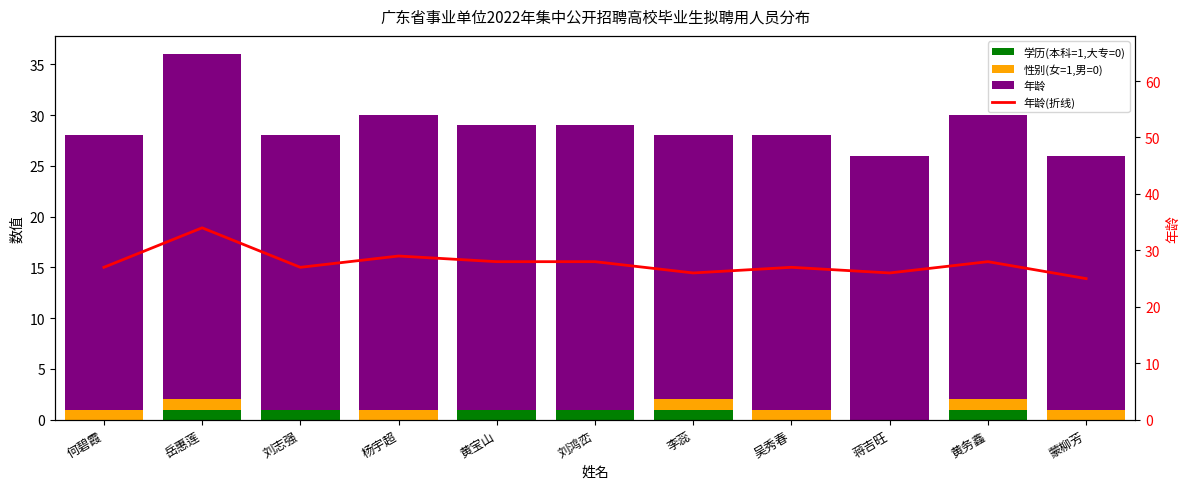

Reading left to right, transcribe all the data shown in this chart.

学历(本科=1,大专=0): 何碧霞=0	岳惠莲=1	刘志强=1	杨宇超=0	黄宝山=1	刘鸿峦=1	李蕊=1	吴秀春=0	蒋吉旺=0	黄务鑫=1	蒙柳芳=0
性别(女=1,男=0): 何碧霞=1	岳惠莲=1	刘志强=0	杨宇超=1	黄宝山=0	刘鸿峦=0	李蕊=1	吴秀春=1	蒋吉旺=0	黄务鑫=1	蒙柳芳=1
年龄: 何碧霞=27	岳惠莲=34	刘志强=27	杨宇超=29	黄宝山=28	刘鸿峦=28	李蕊=26	吴秀春=27	蒋吉旺=26	黄务鑫=28	蒙柳芳=25
年龄(折线): 何碧霞=27	岳惠莲=34	刘志强=27	杨宇超=29	黄宝山=28	刘鸿峦=28	李蕊=26	吴秀春=27	蒋吉旺=26	黄务鑫=28	蒙柳芳=25